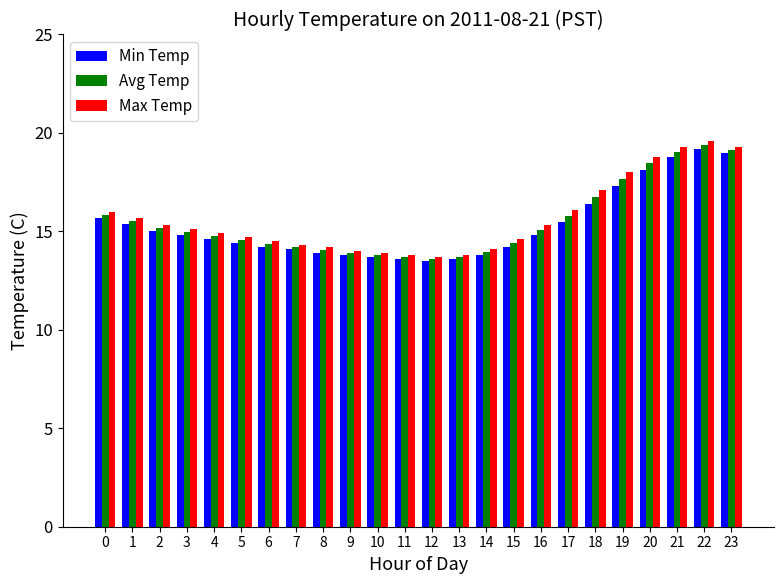

Which series has the largest range (max minus min)?

Max Temp